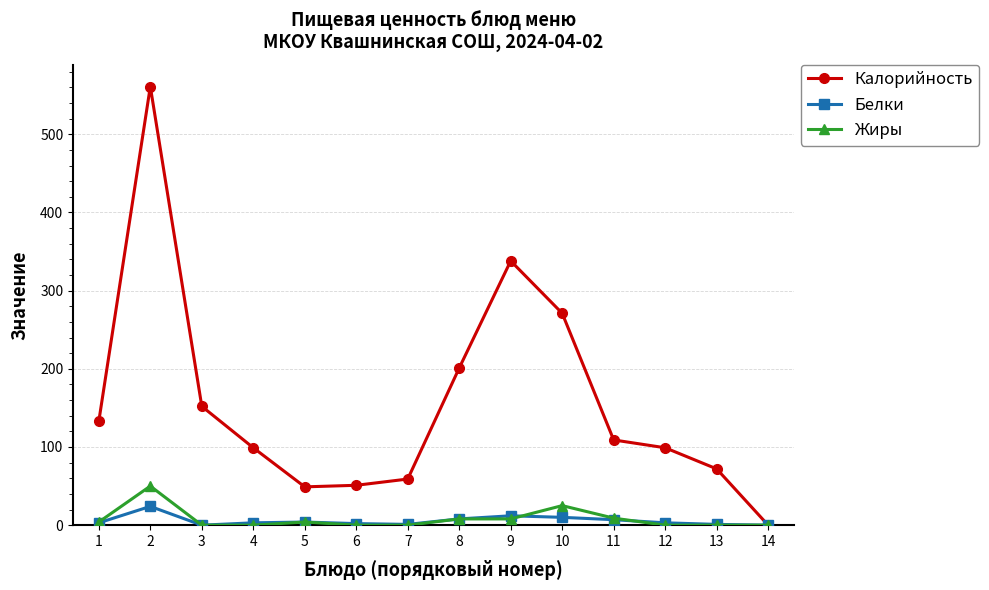

Which series has the largest total across all categories?

Калорийность